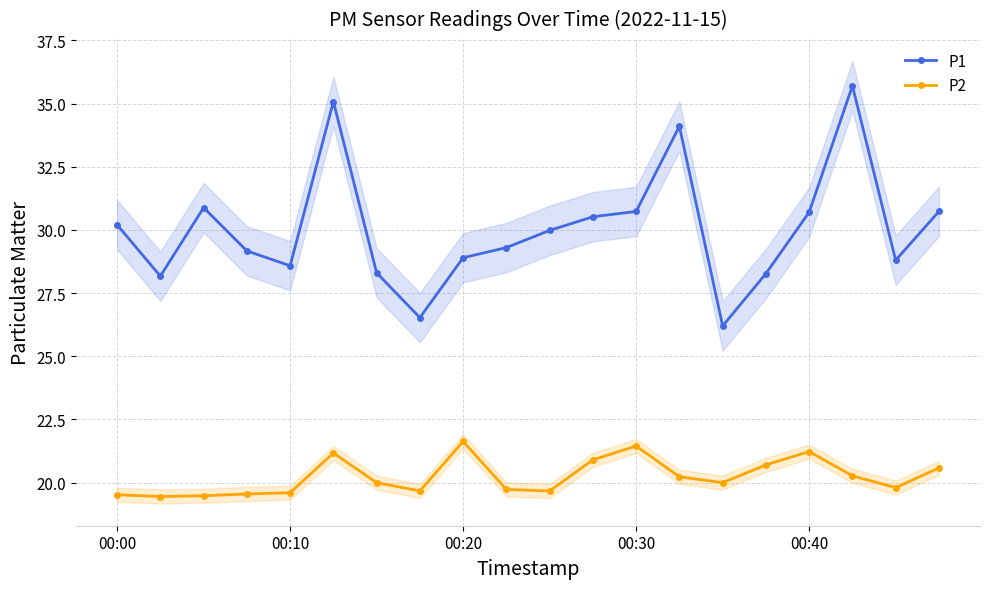

At which label does P2 first exceed 20?

5